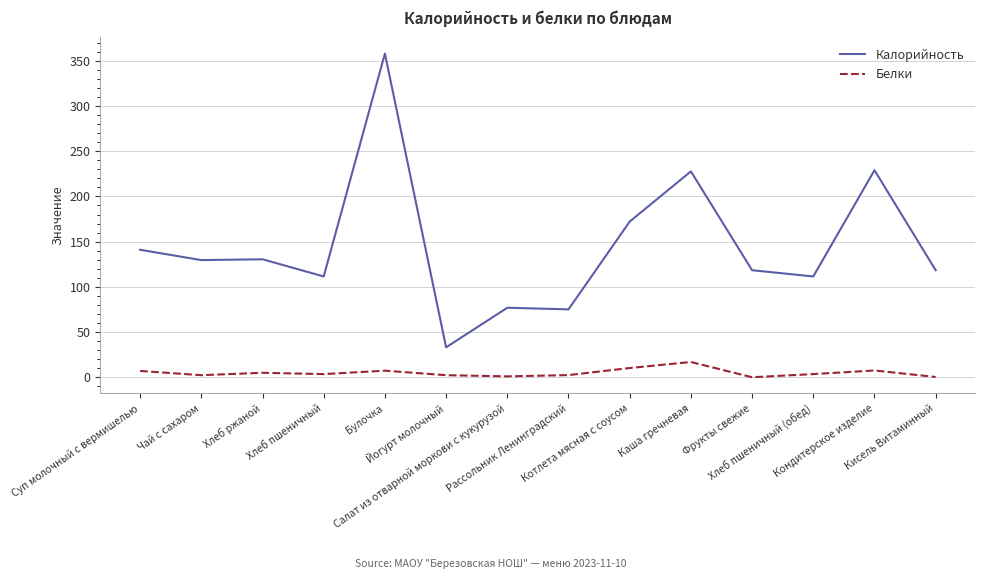

At which label does Калорийность first exceed 129?

Суп молочный с вермишелью